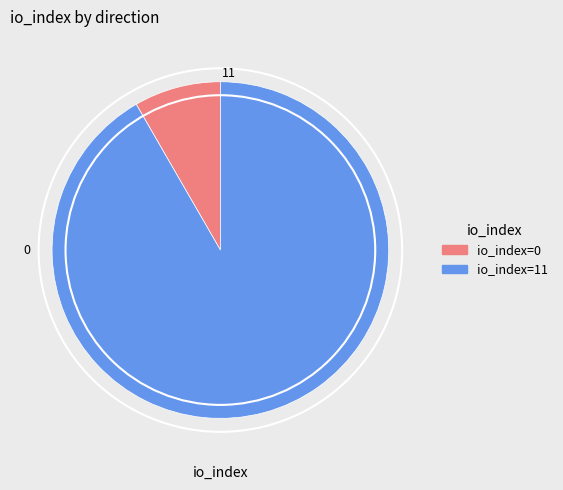

Is there any slice that represents more than half of the pie?

Yes